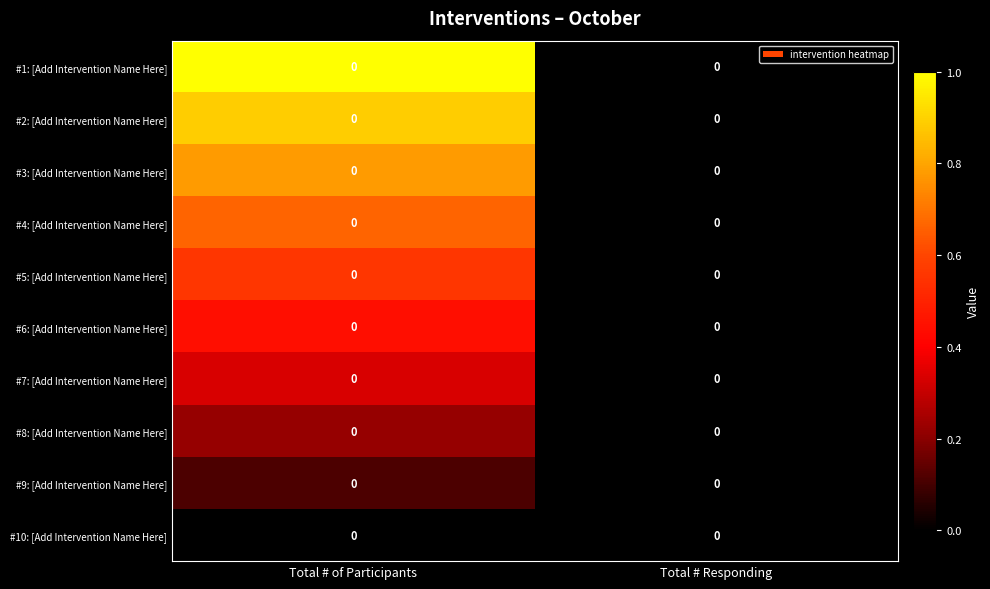

At which category is the sum across all series the highest?

Total # of Participants